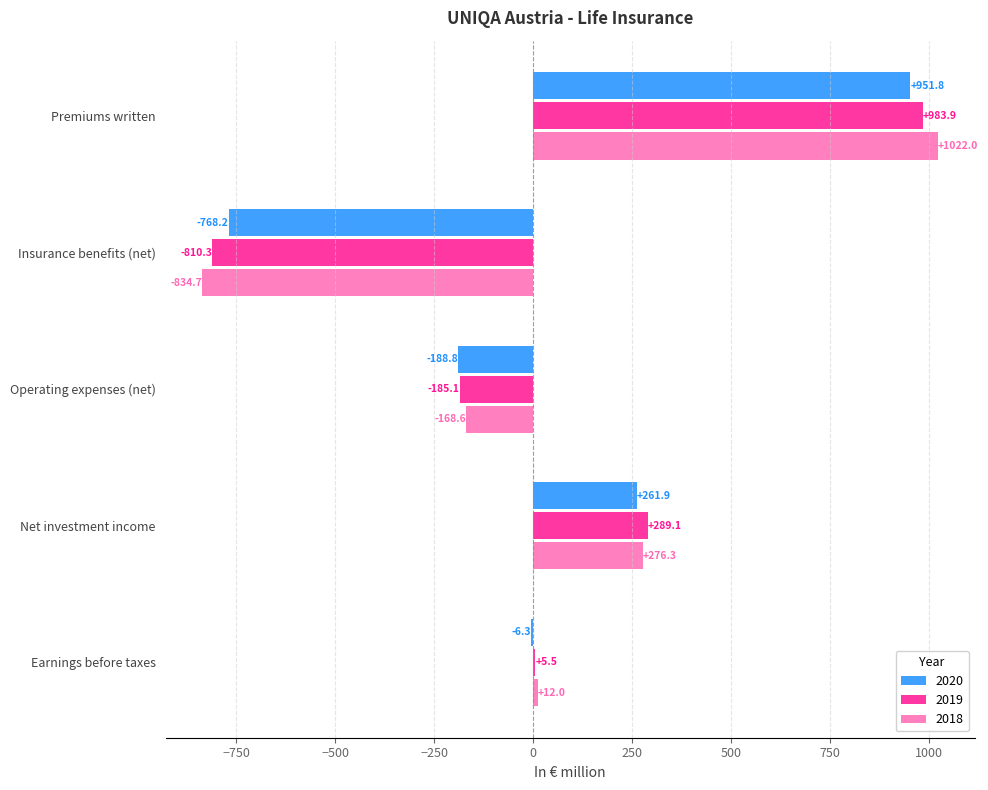

Is the value of 2020 at Net investment income greater than the value of 2018 at Insurance benefits (net)?

Yes